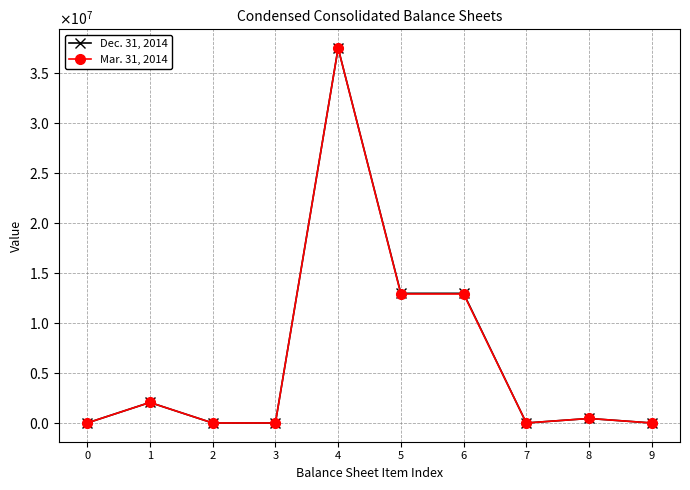

In Mar. 31, 2014, how many points are lower than both neighbors (excluding endpoints)?

2